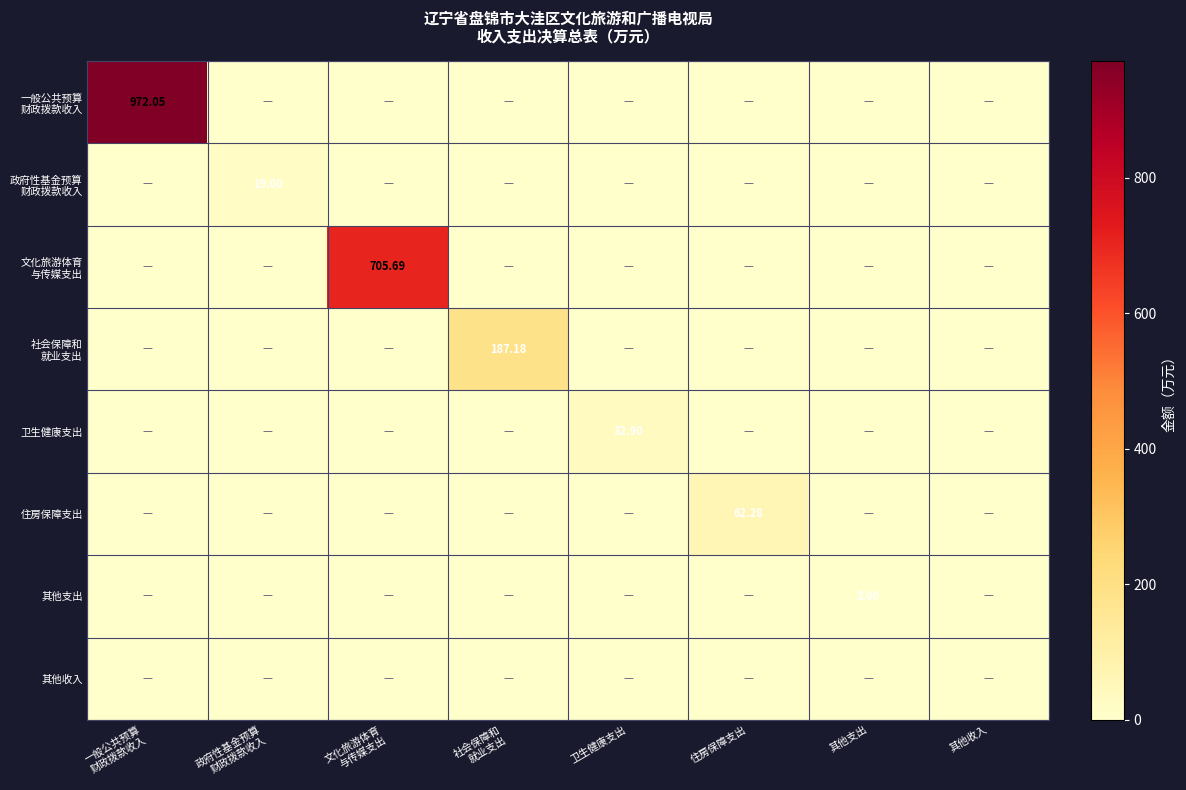

Which series has the largest total across all categories?

一般公共预算 财政拨款收入